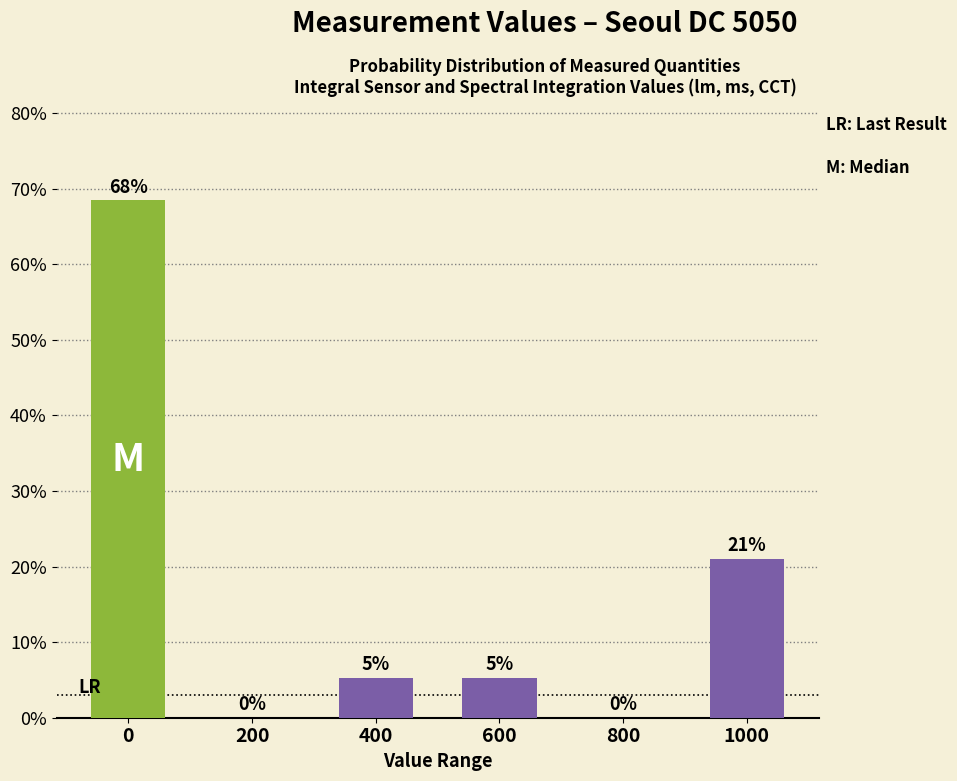

At which label is the value closest to 34?

1000